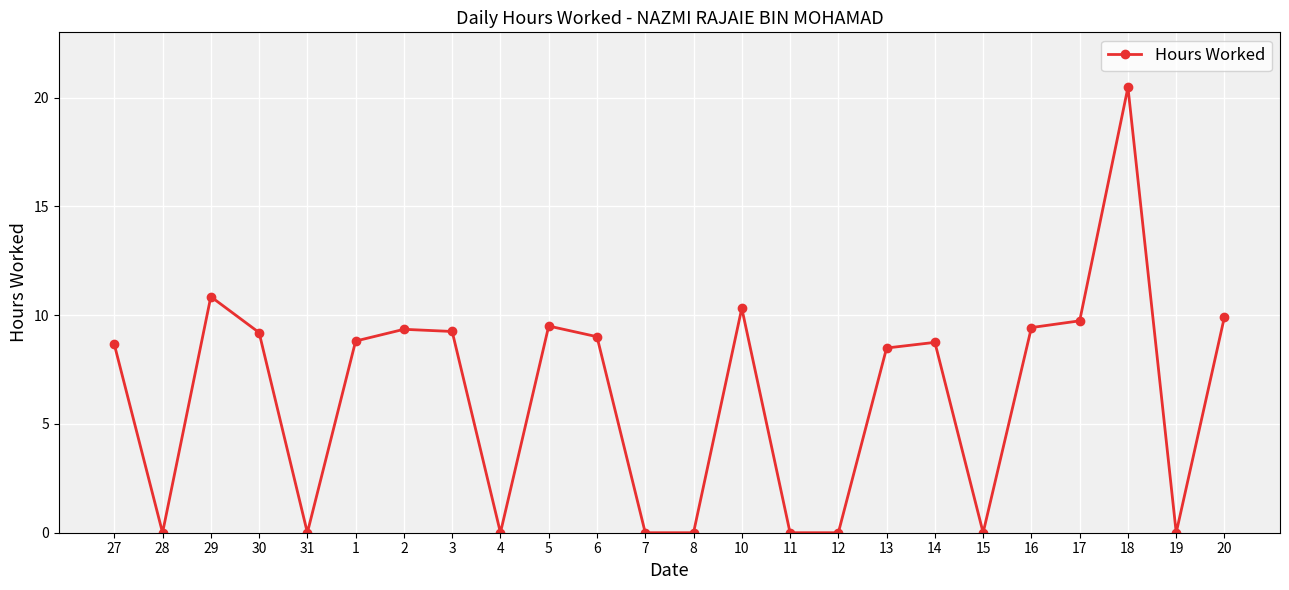

Count the number of categories in the chart.

24